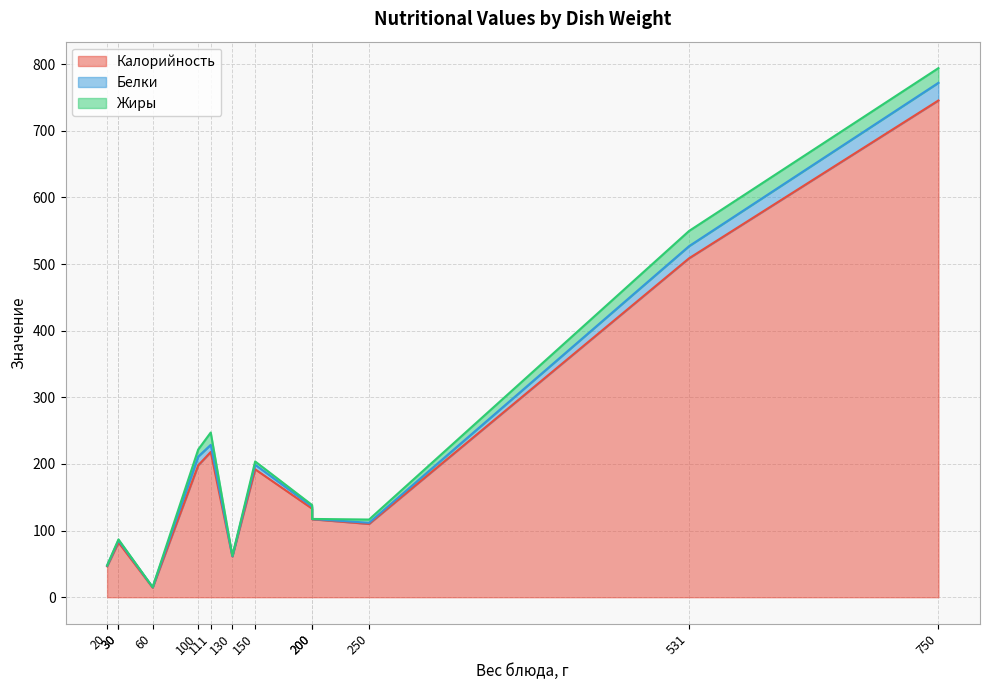

Which series changed the most between 150 and 20?

Калорийность